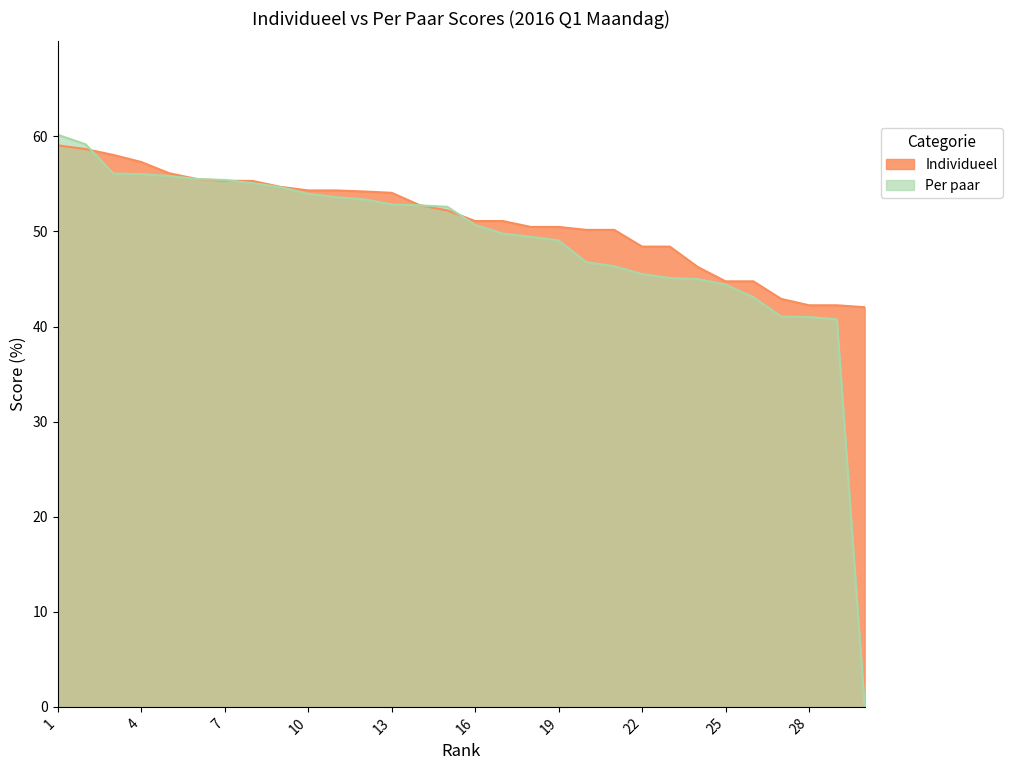

After their last crossing, which series has the higher values: Per paar or Individueel?

Individueel